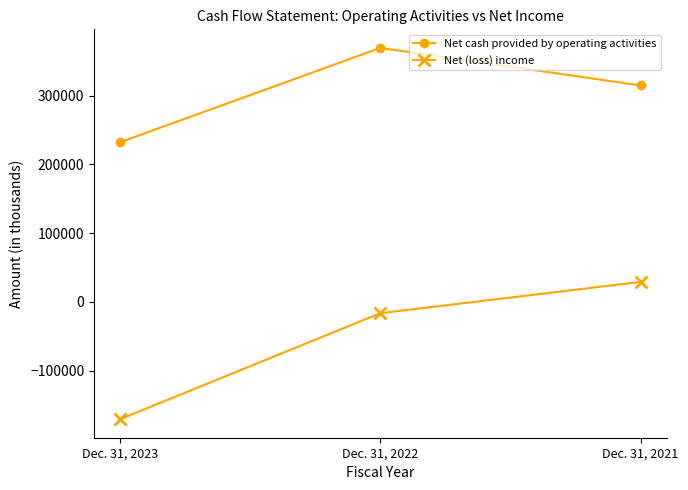

At which label is Net cash provided by operating activities closest to 300878?

Dec. 31, 2021